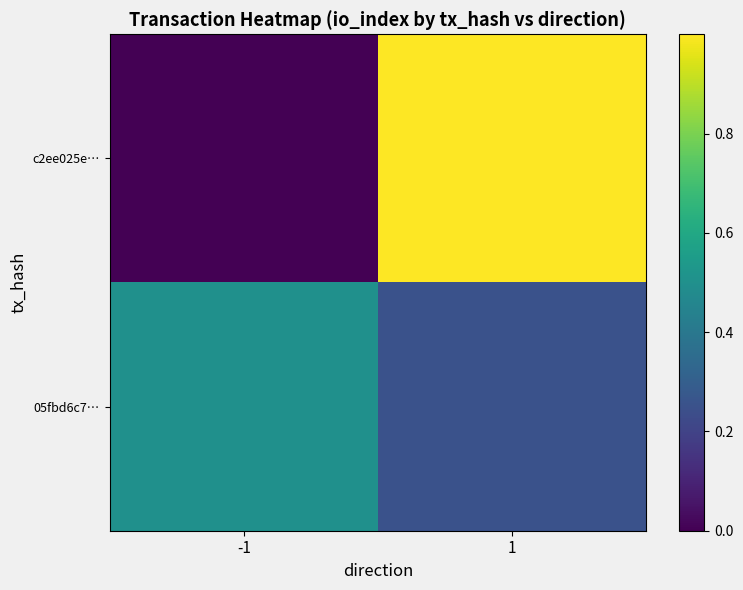

Count the number of categories in the chart.

2